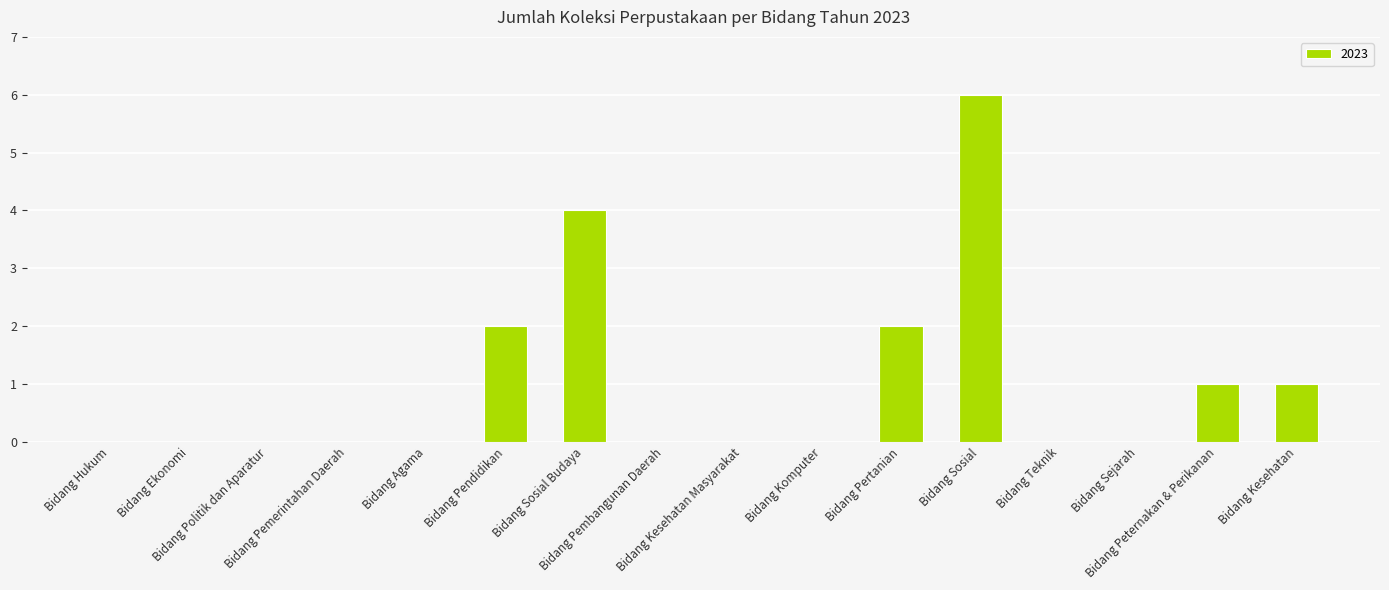

The chart shows a value of 0 at Bidang Politik dan Aparatur. True or false?

True